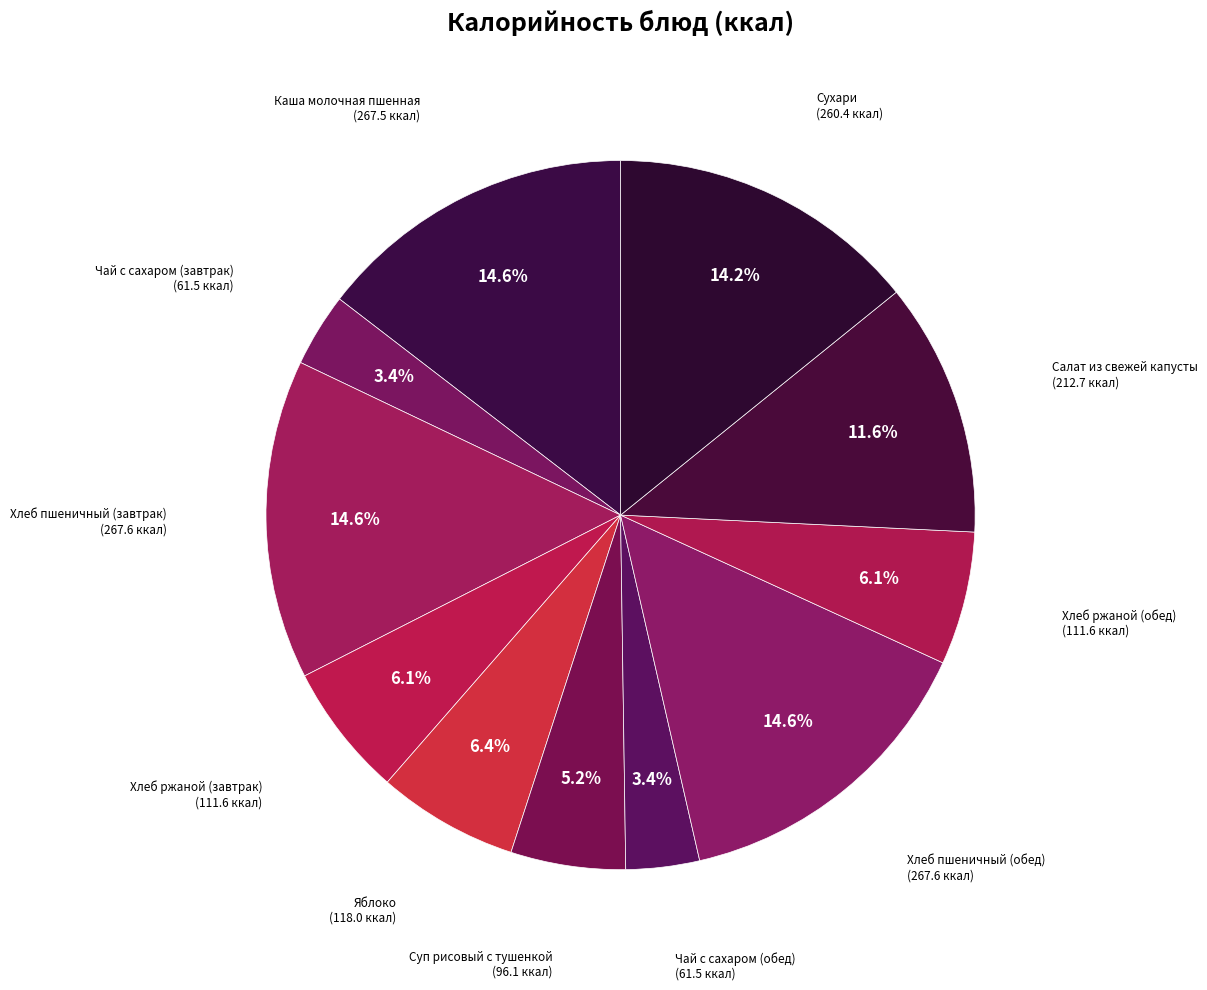

Approximately how many times larger is the value at Сухари compared to Хлеб ржаной (обед)?

2.3